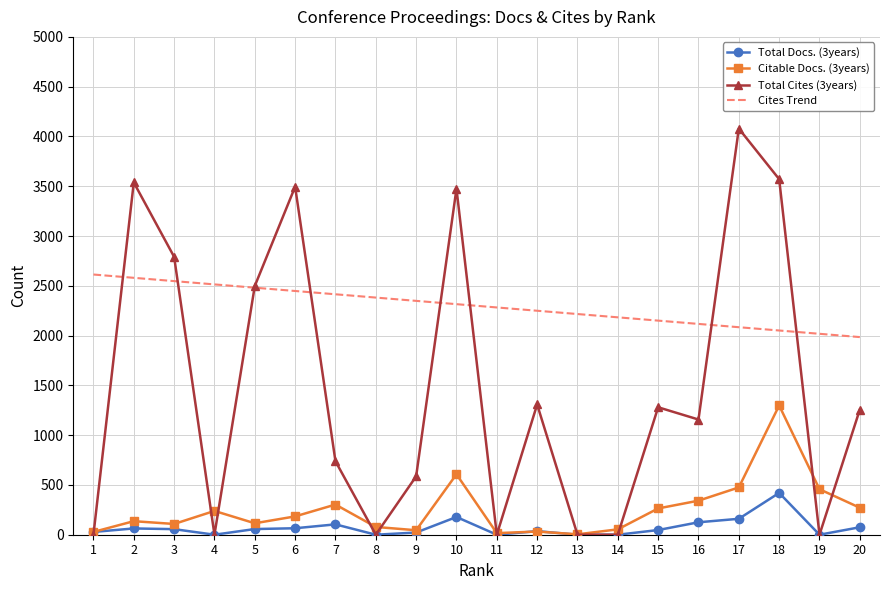

What is the approximate value of Cites Trend at 11?

2282.6